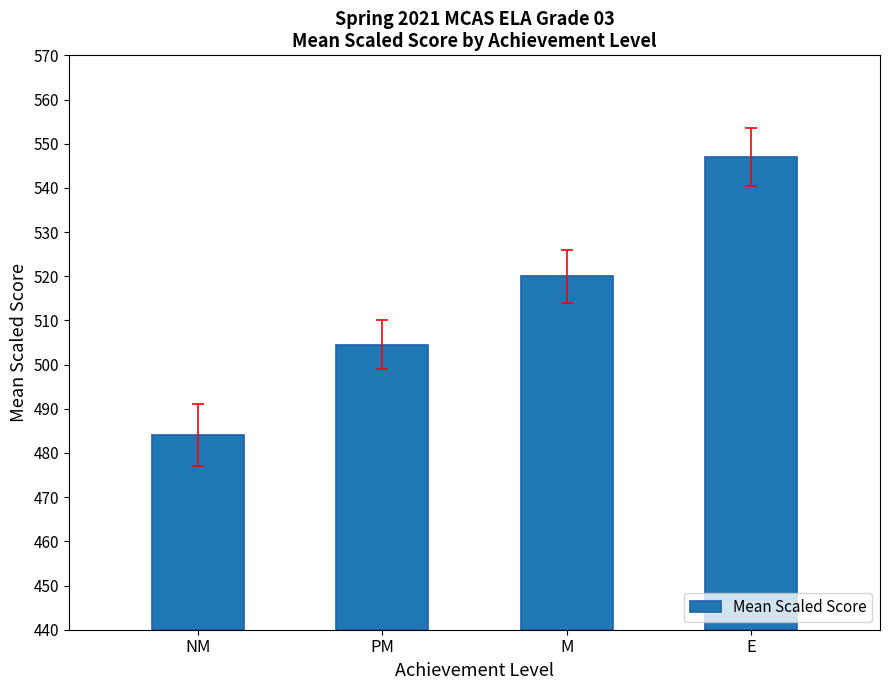

List the labels in order of value, largest first.

E, M, PM, NM